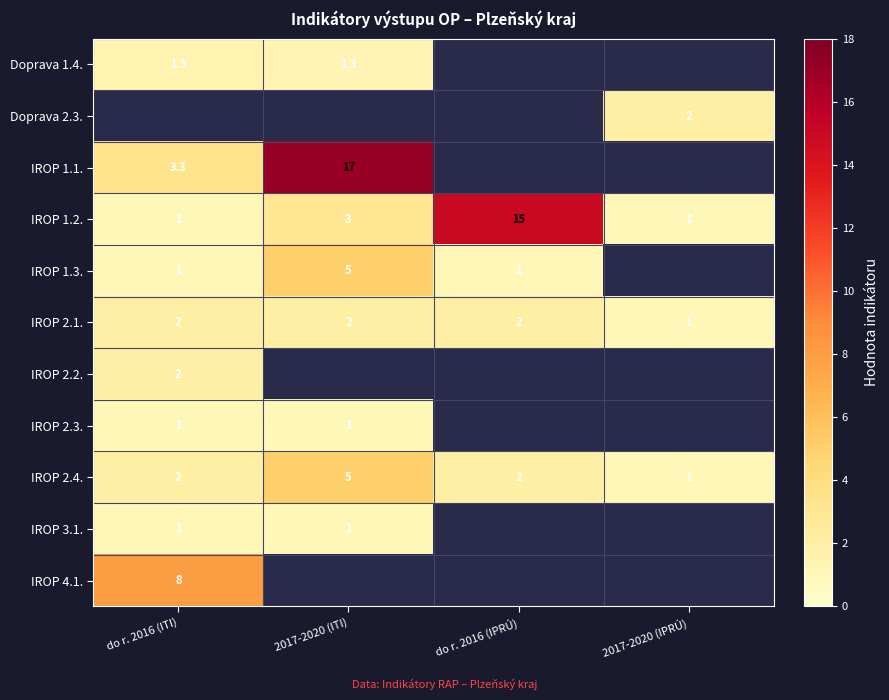

Is it true that IROP 2.4. equals 0.7 at do r. 2016 (IPRÚ)?

False